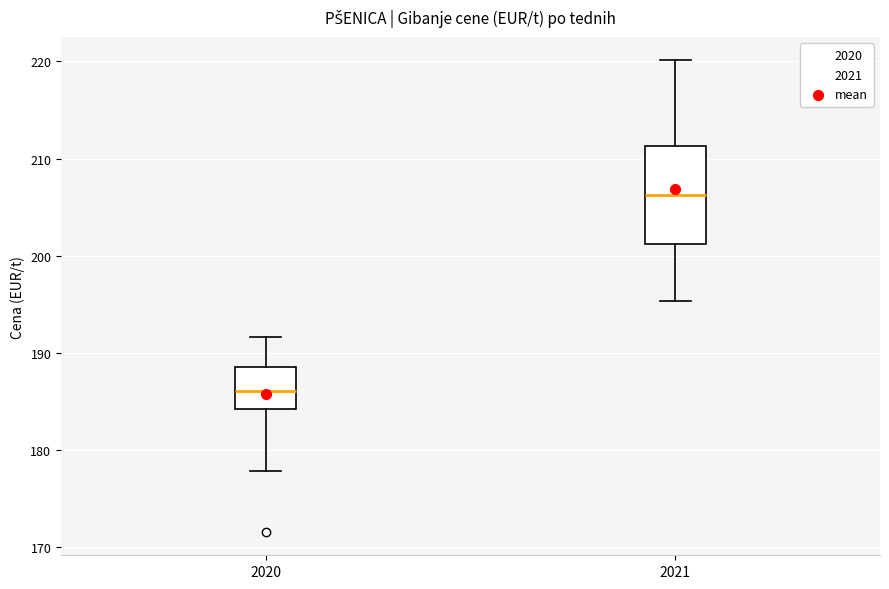

Which box is the tallest, from its lower edge to its upper edge?

2021